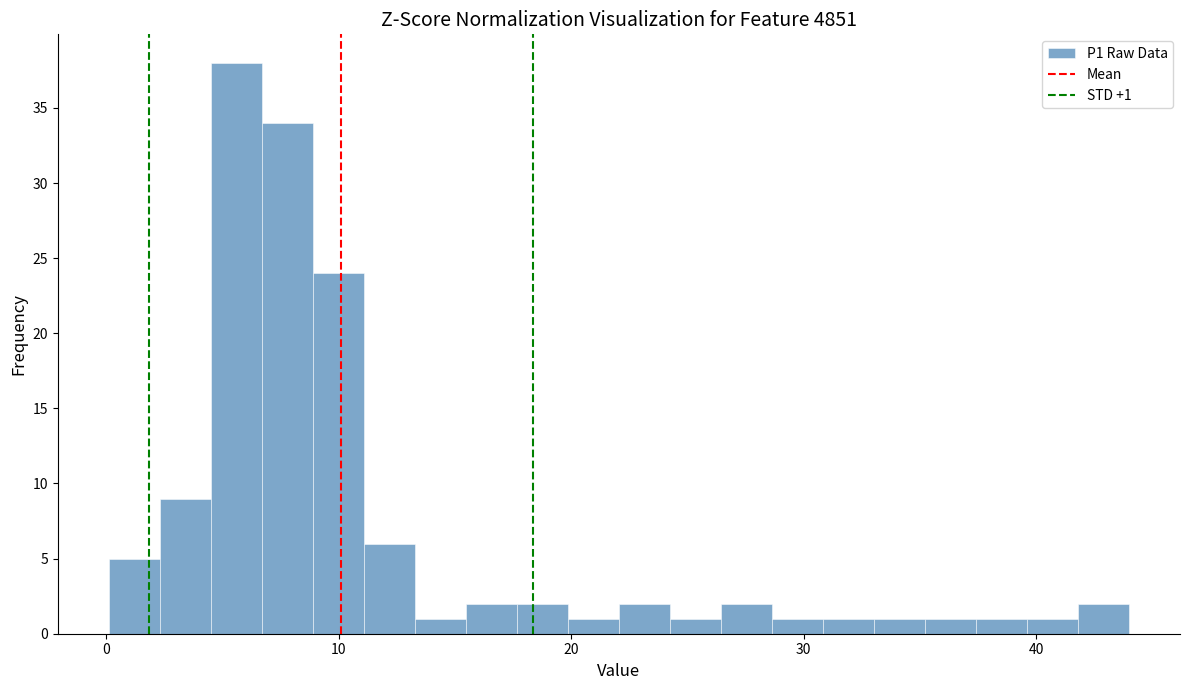

Around what value on the x-axis is the tallest bar? Give the approximate position of its centre, as read against the axis.

6